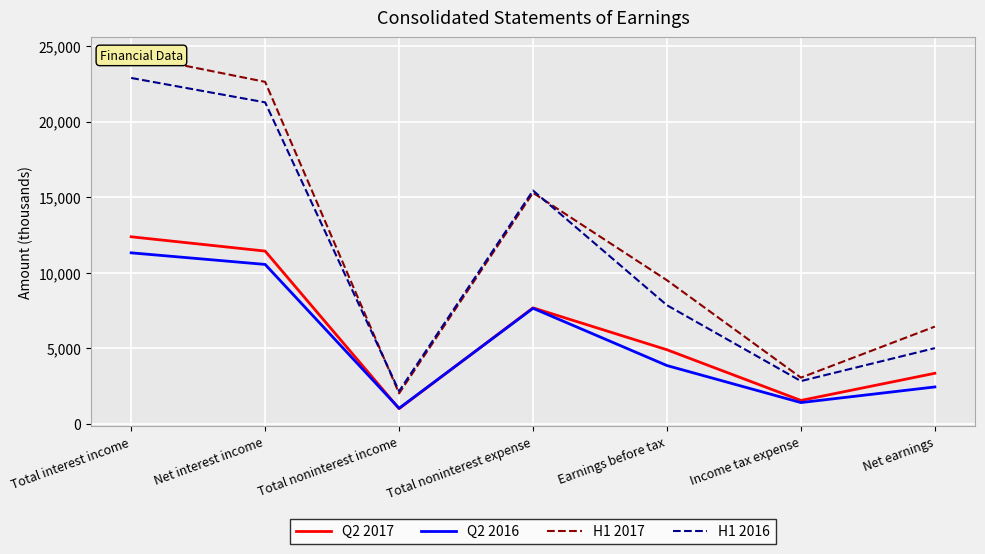

What position from the right is Total interest income?

7